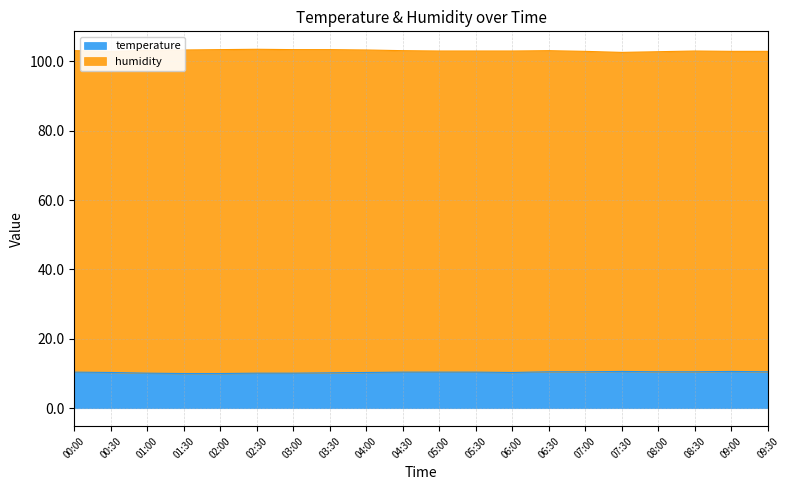

What value does the data have at 02:30?

10.1